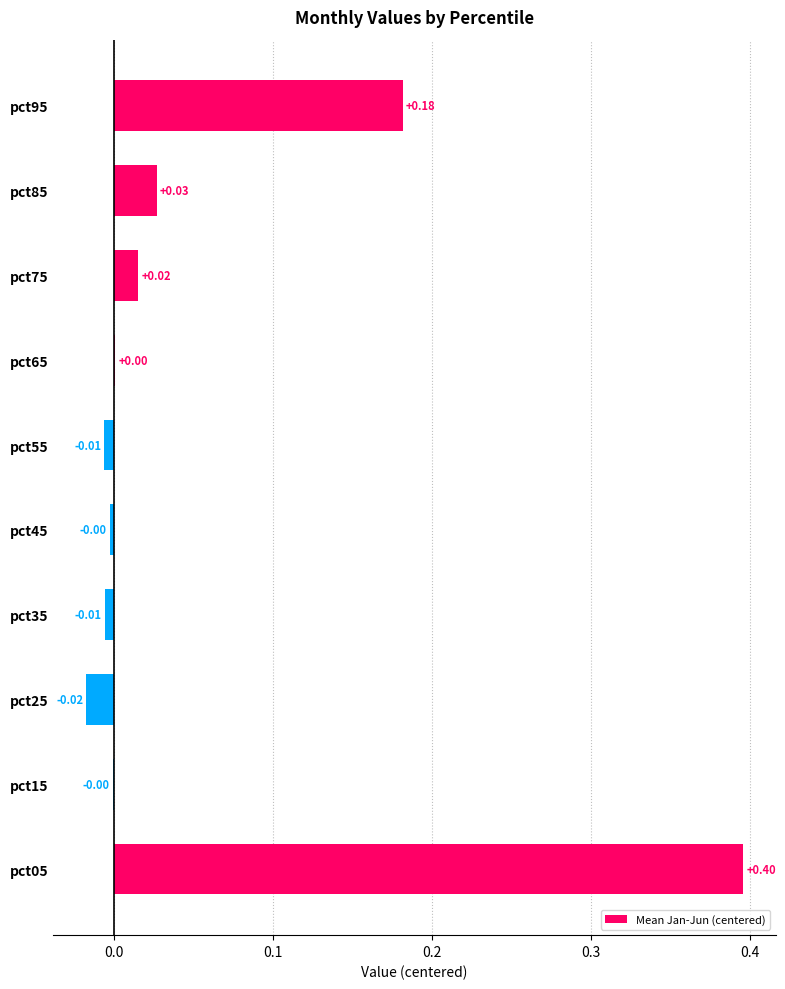

Between pct55 and pct25, which is larger?

pct55